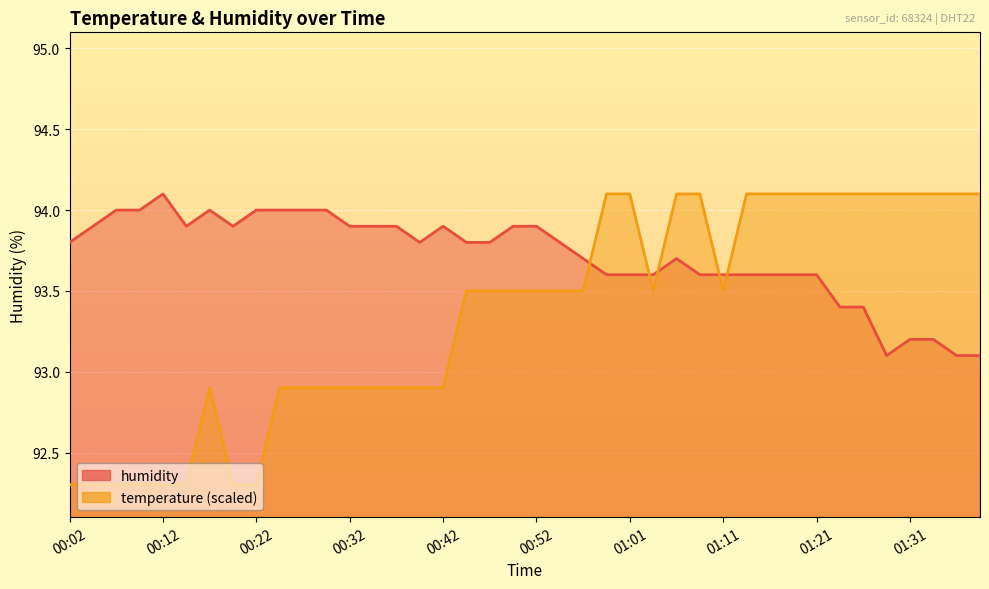

What is the sum of all temperature values?

3734.0